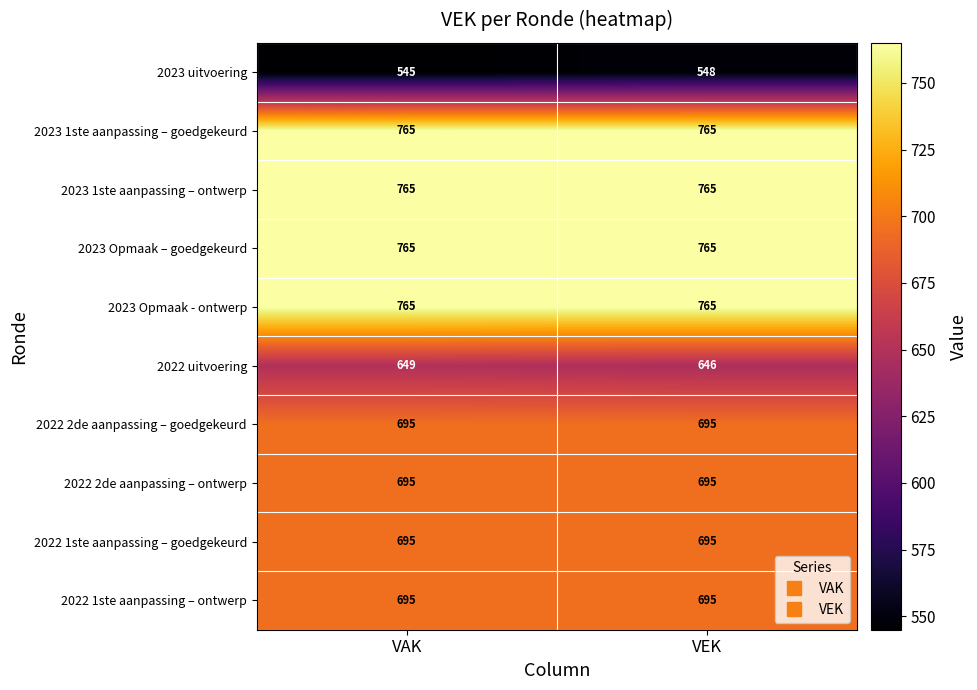

What is the lowest value of the 2023 Opmaak – goedgekeurd series?

765